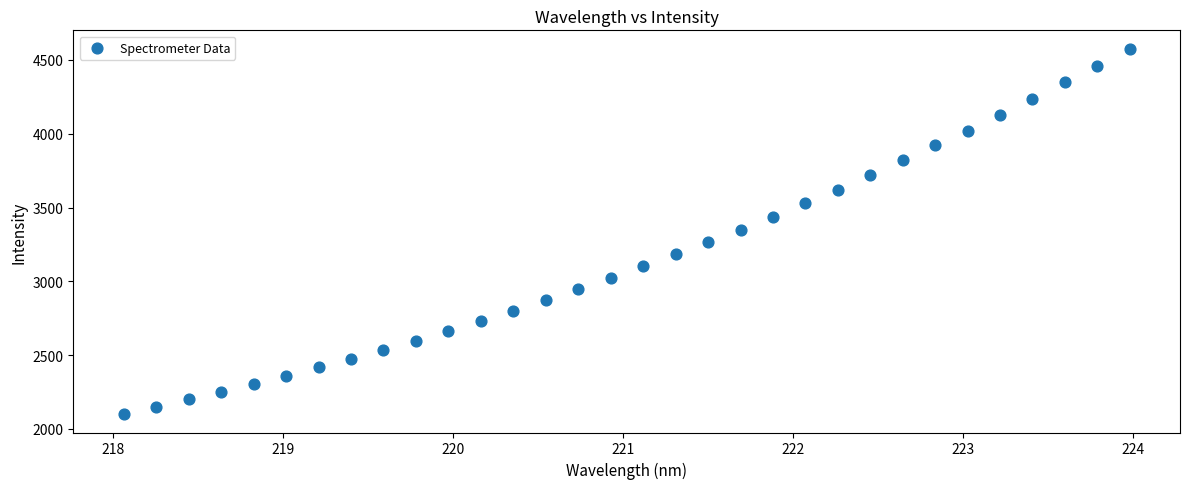

What is the range of Y values (max minus min)?

2477.5